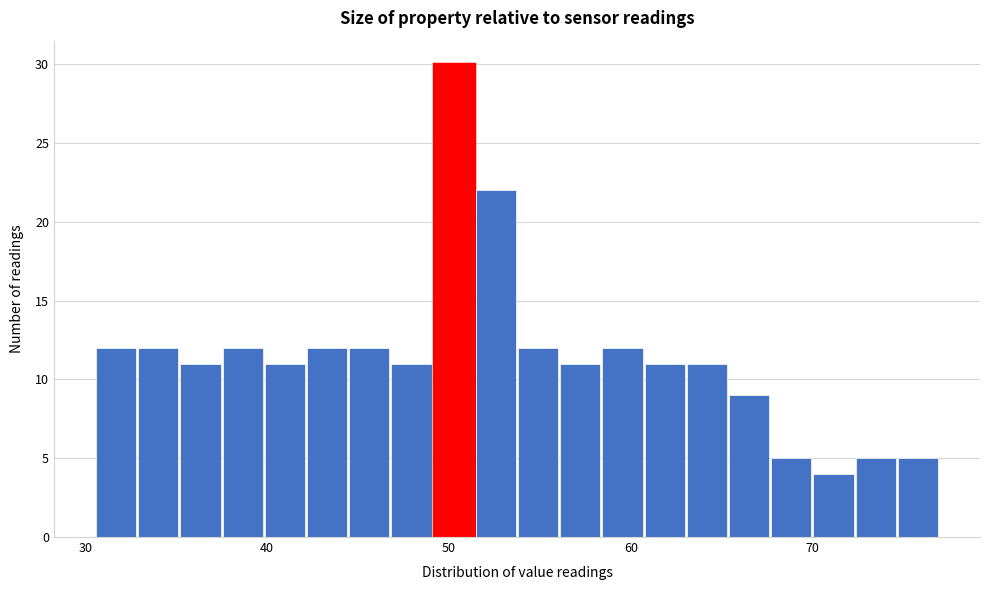

Read against the x-axis, roughly where is the centre of the tallest bar?

50